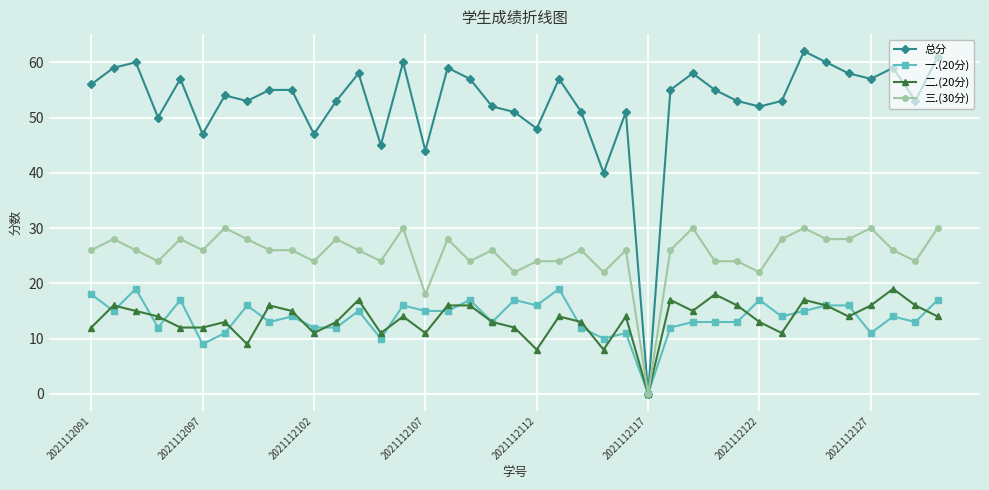

Count the number of categories in the chart.

39